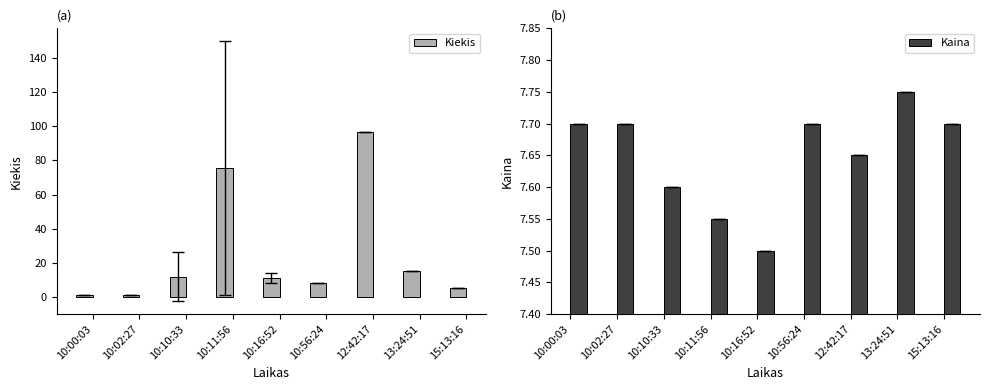

What is the spread (max minus min) of values at 10:11:56?

68.0